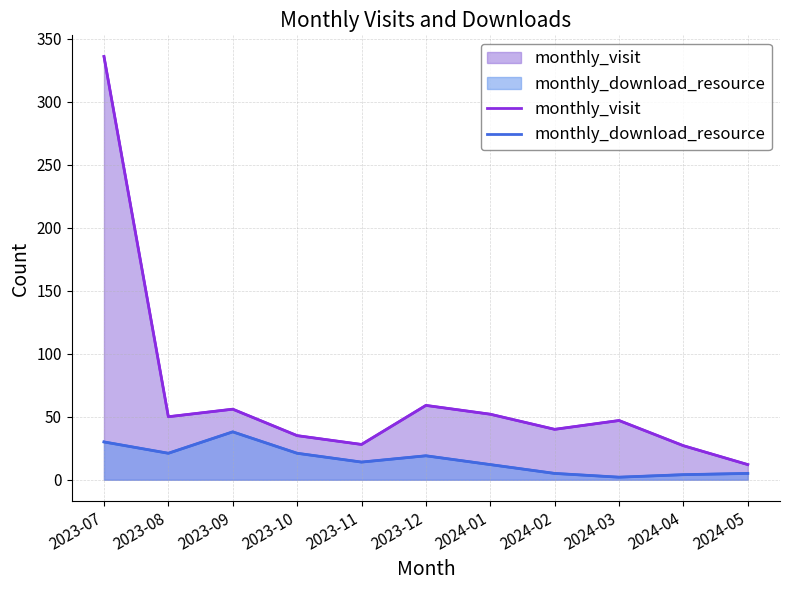

True or false: monthly_download_resource has a value of 21 at 2023-10.

True